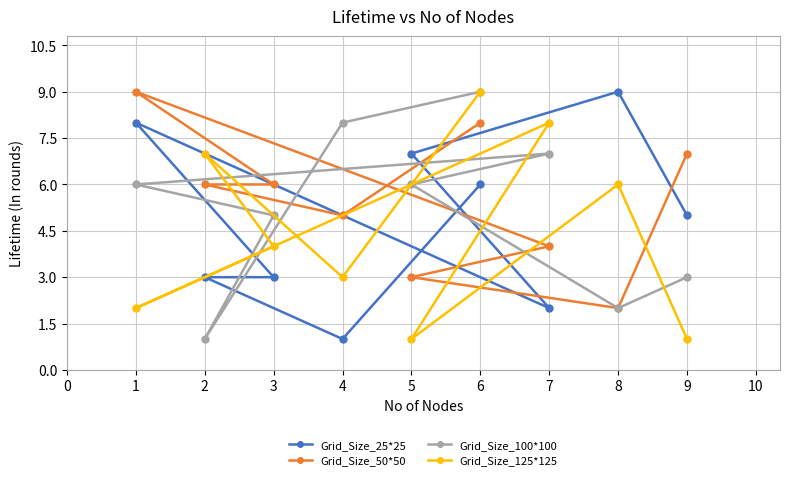

The value of Grid_Size_25*25 at 6 is 6. True or false?

True